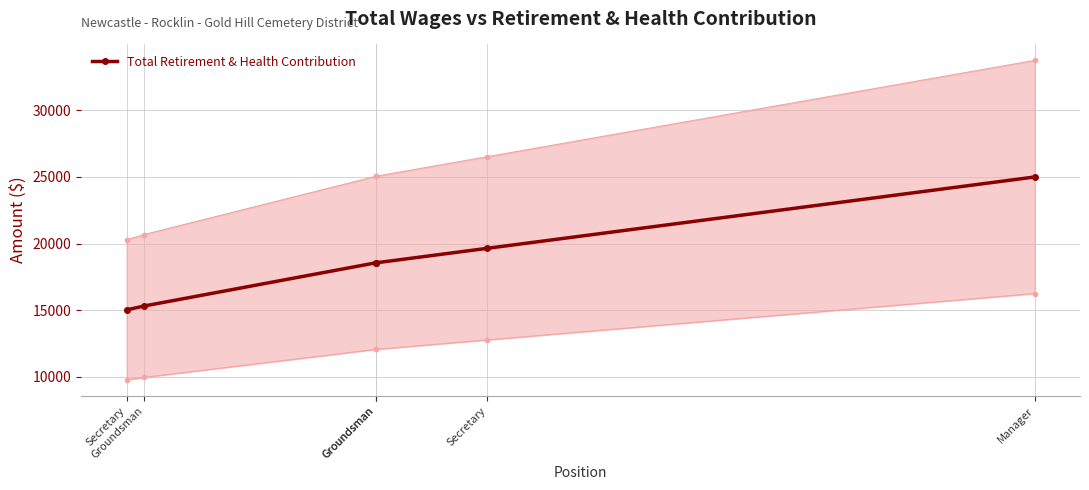

What is the difference between the maximum and second lowest values?

9675